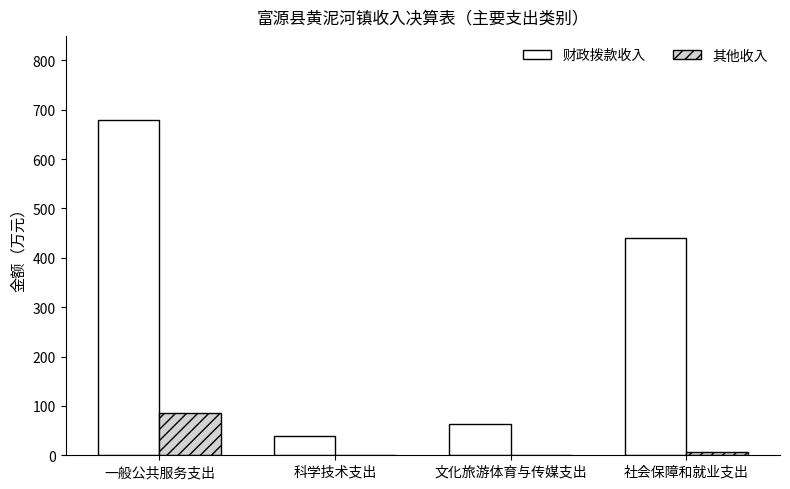

Which series has the largest total across all categories?

财政拨款收入